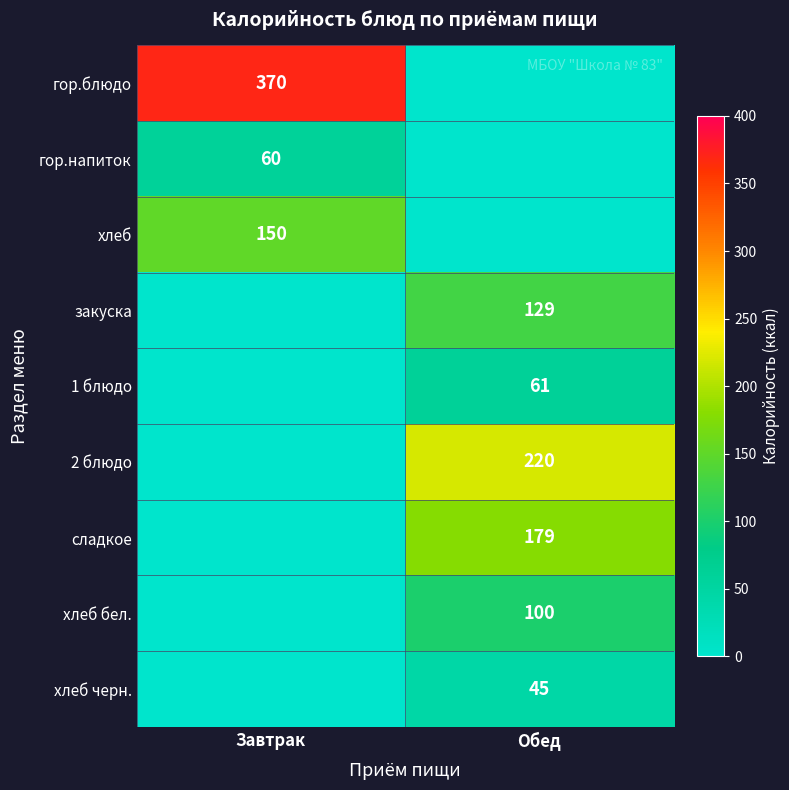

True or false: хлеб черн. has a value of 66 at Обед.

False